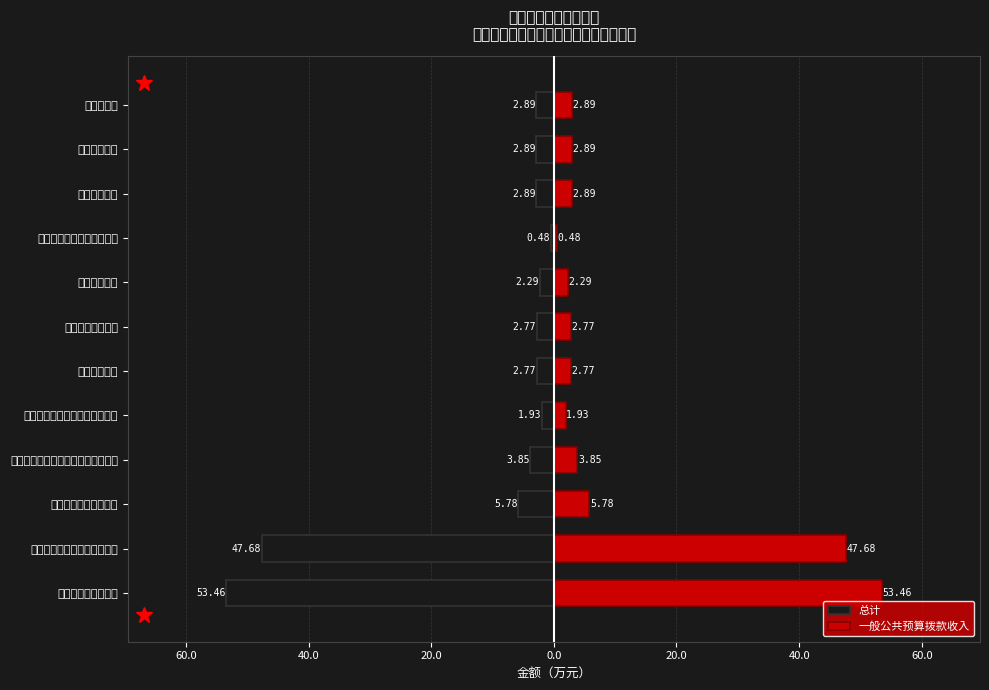

Which series has the largest range (max minus min)?

总计